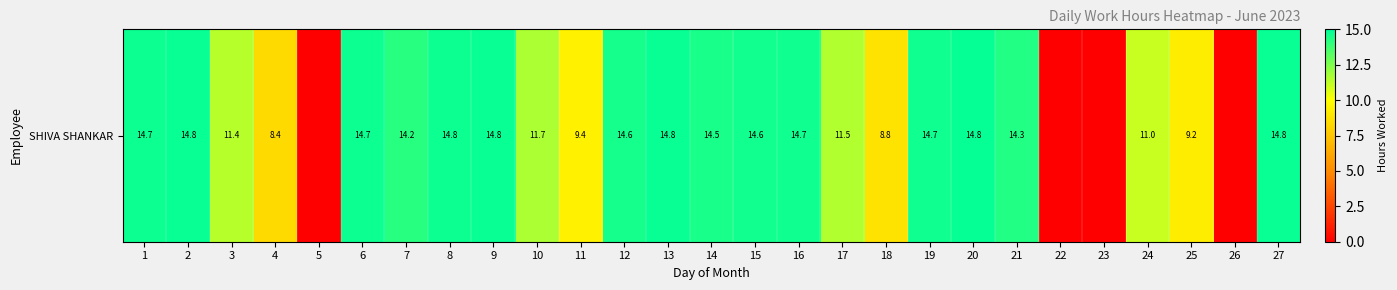

What is the difference between the maximum and minimum values?

14.8